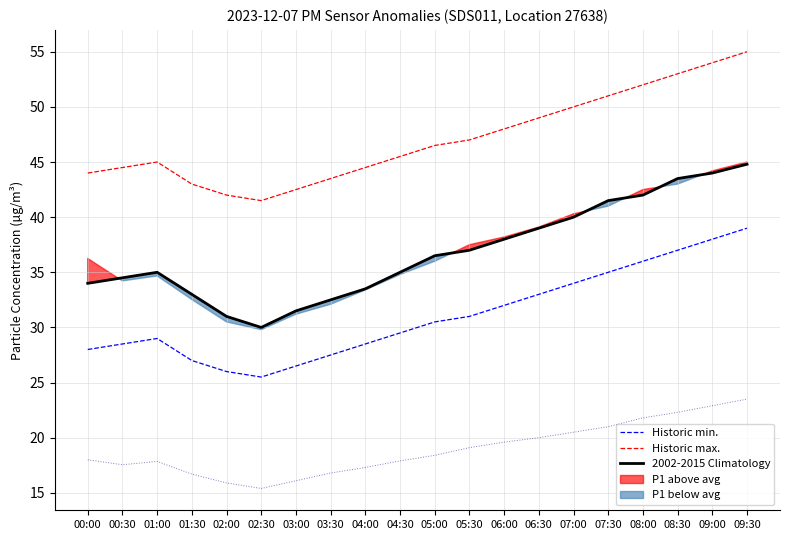

What is the maximum value shown in the chart?

55.0